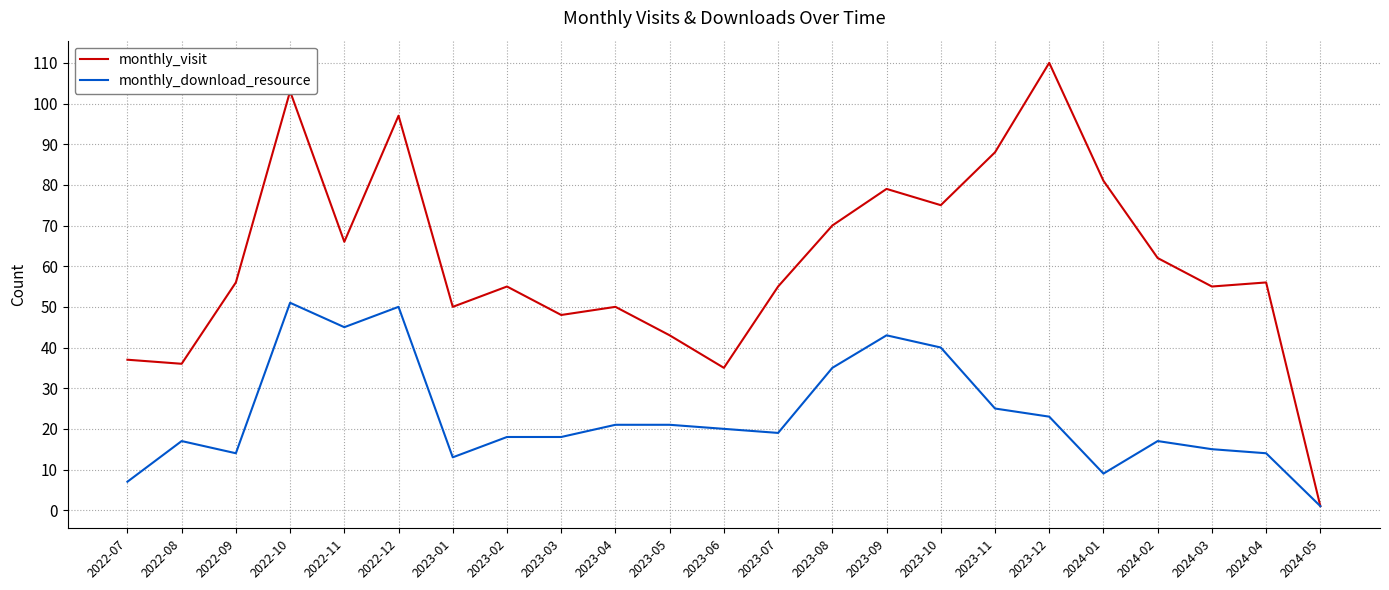

Is it true that monthly_download_resource equals 35 at 2023-08?

True